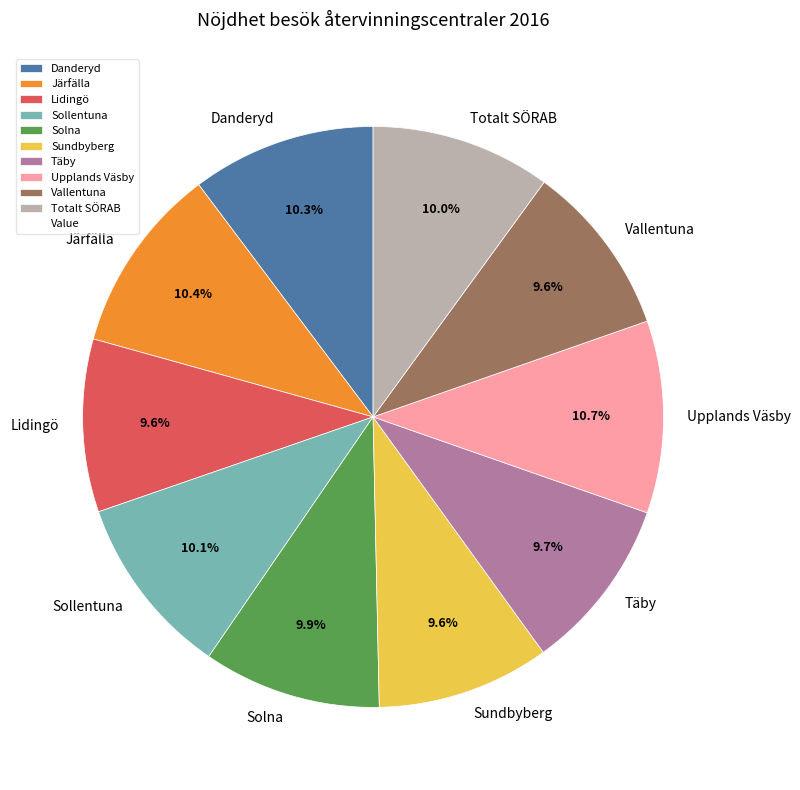

True or false: Upplands Väsby accounts for 11% of the total.

True